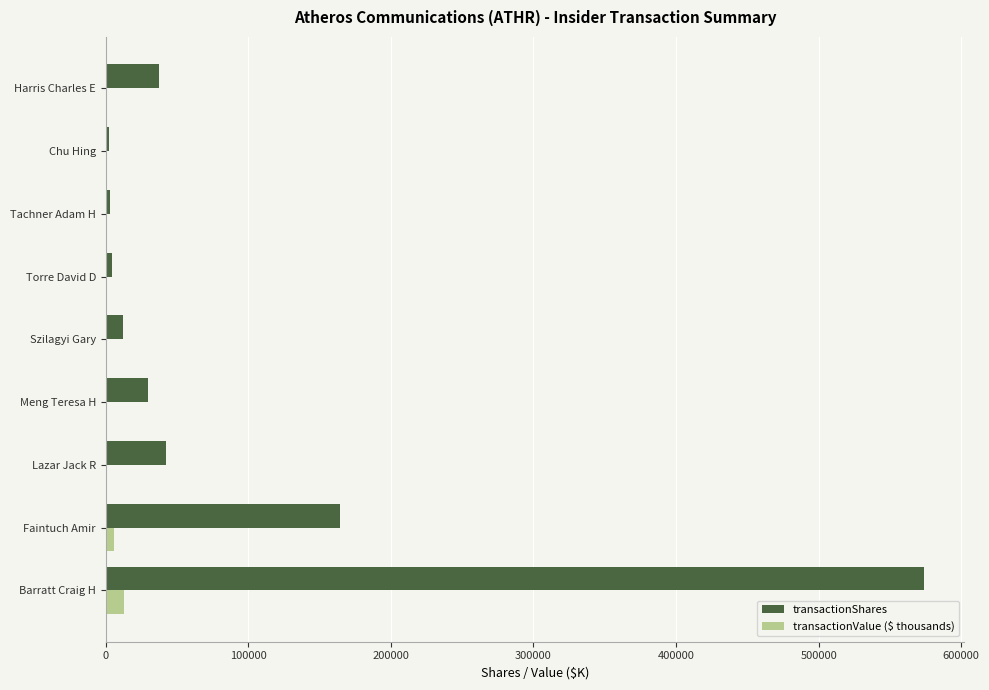

The transactionShares series shows 12421.0 at Szilagyi Gary. True or false?

True